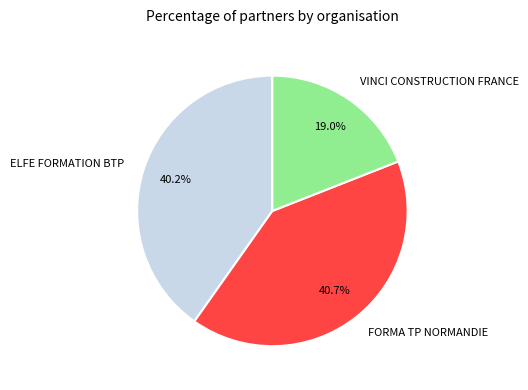

To the nearest percent, what is the combined percentage of VINCI CONSTRUCTION FRANCE and ELFE FORMATION BTP?

59%